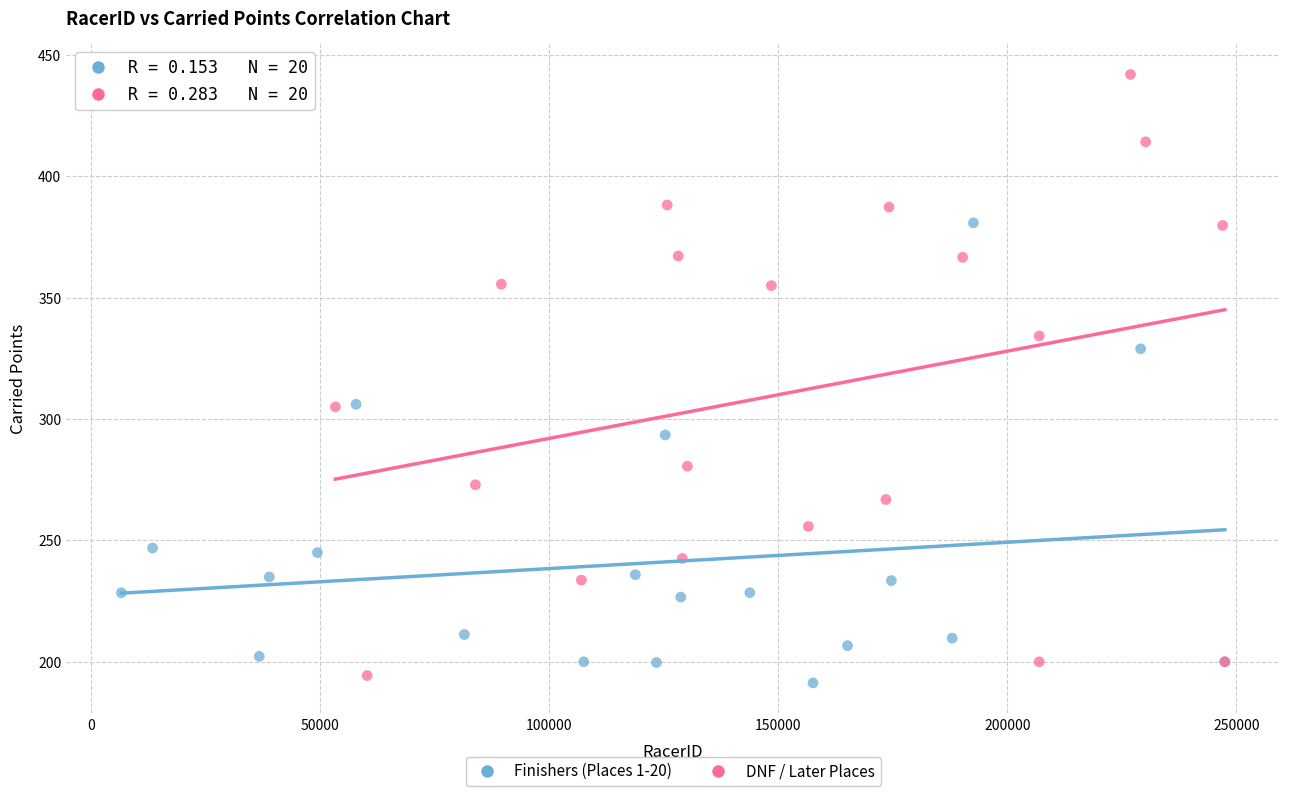

Which series has the largest Y range (max minus min)?

DNF / Later Places